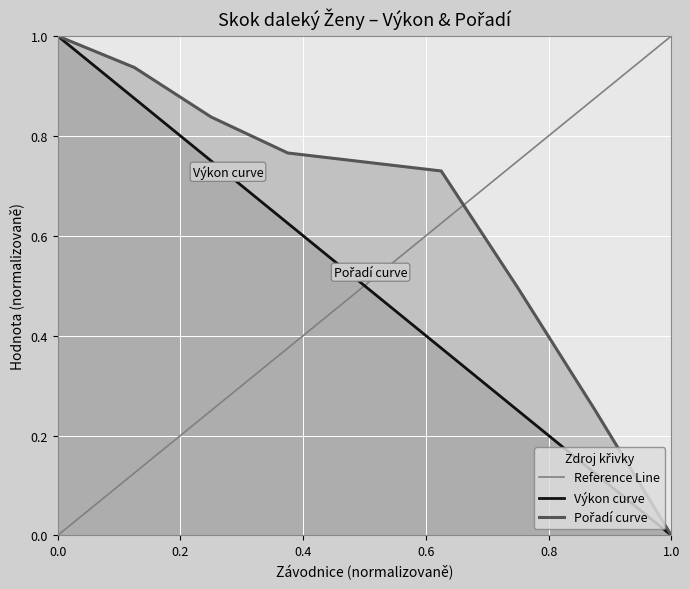

What is the maximum value for Výkon curve?

1.0